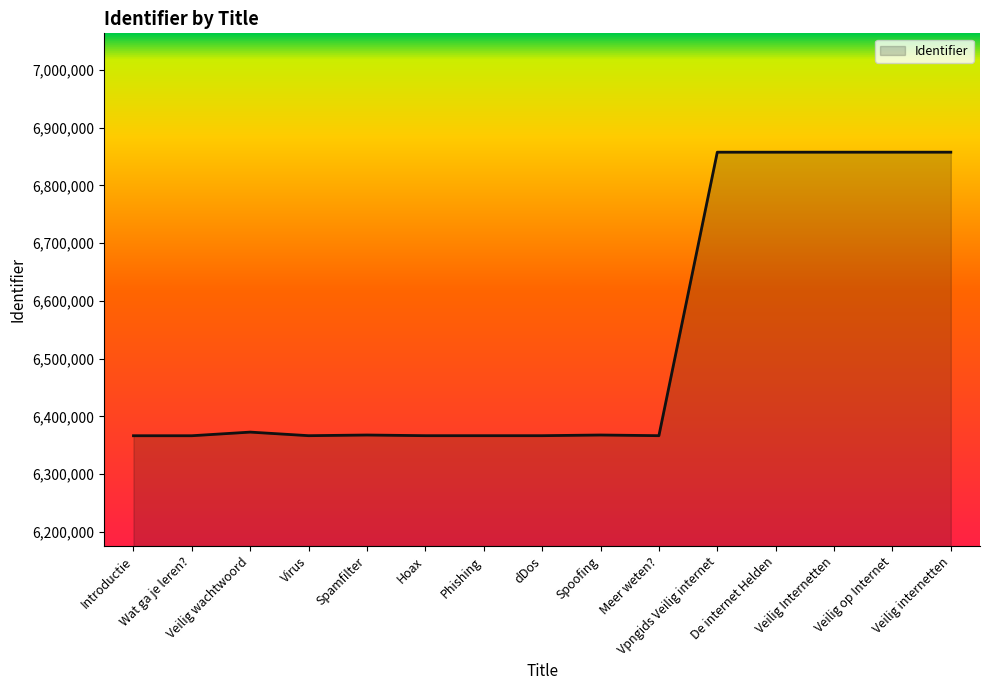

What is the change in value from Vpngids Veilig internet to Veilig Internetten?

+14